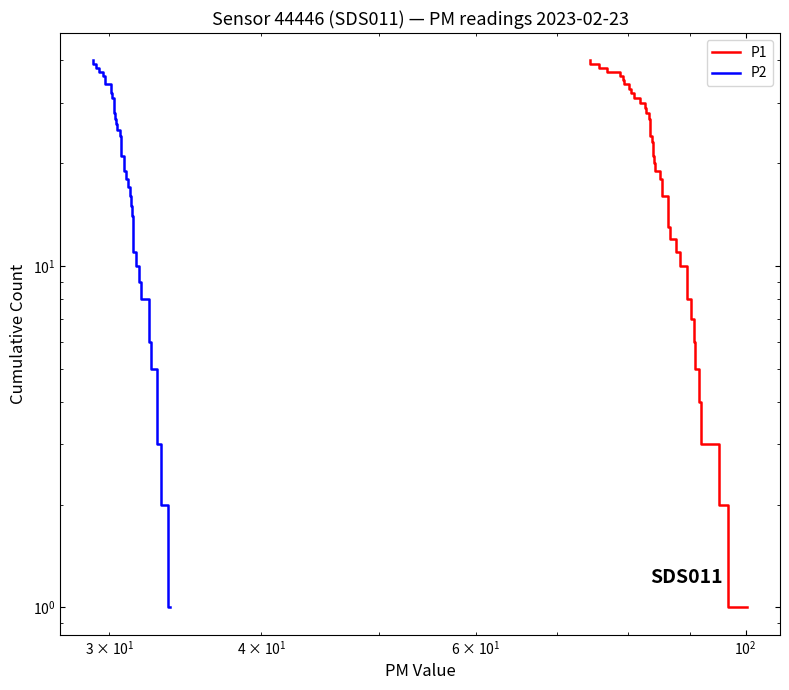

Does the chart have visible grid lines?

No